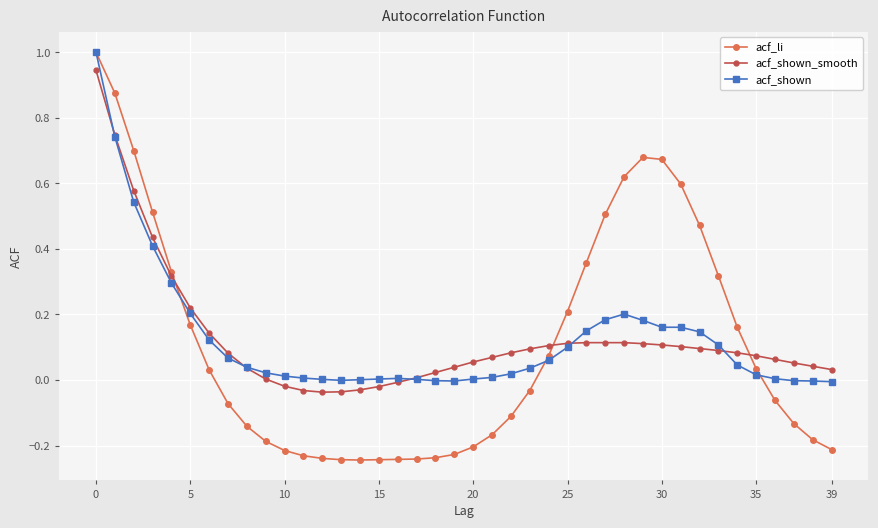

What is the highest value of the acf_shown series?

1.0